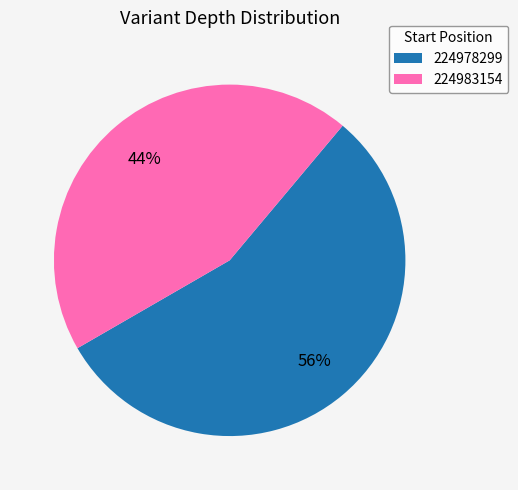

Is it true that 224983154 is 44% of the pie?

True